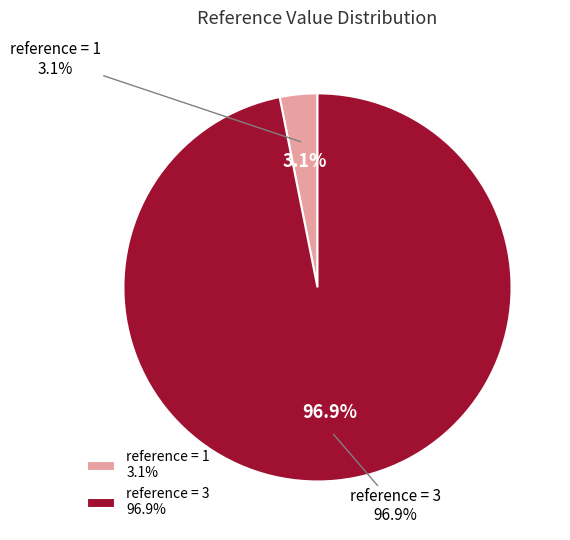

How many segments does this pie chart have?

2